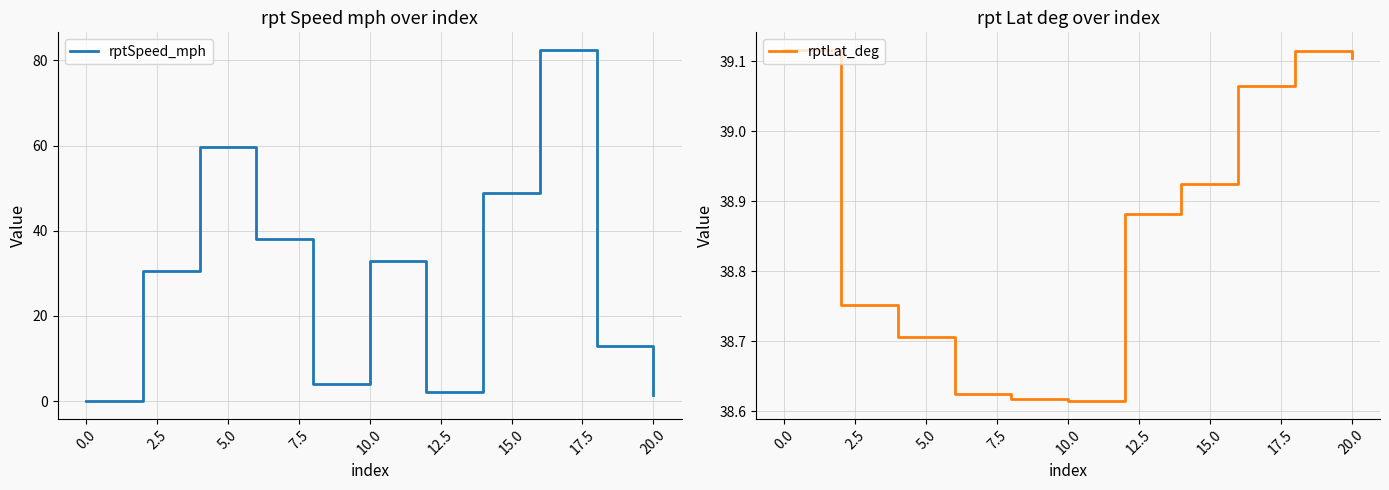

Does the chart have visible grid lines?

Yes